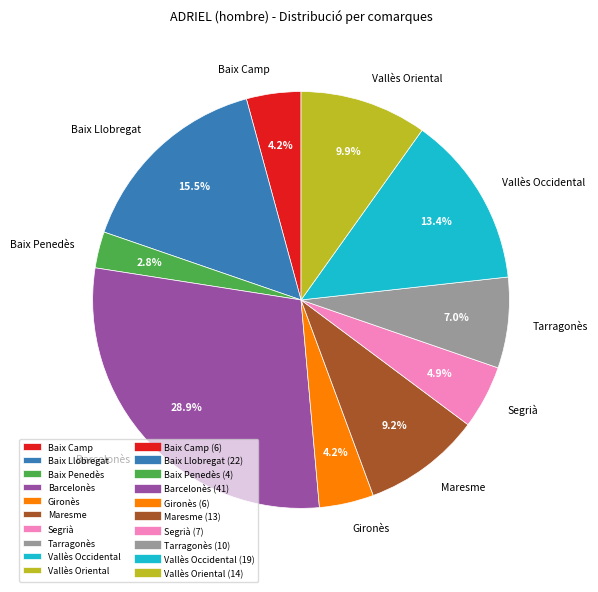

What percentage is NOT represented by Baix Llobregat?

84.5%